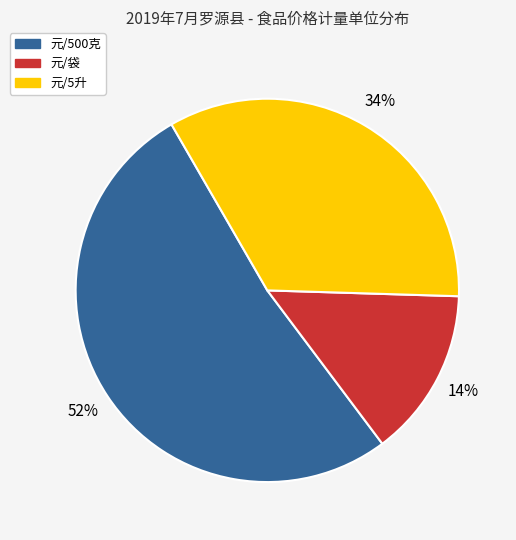

The 元/500克 slice represents 52% of the pie. True or false?

True